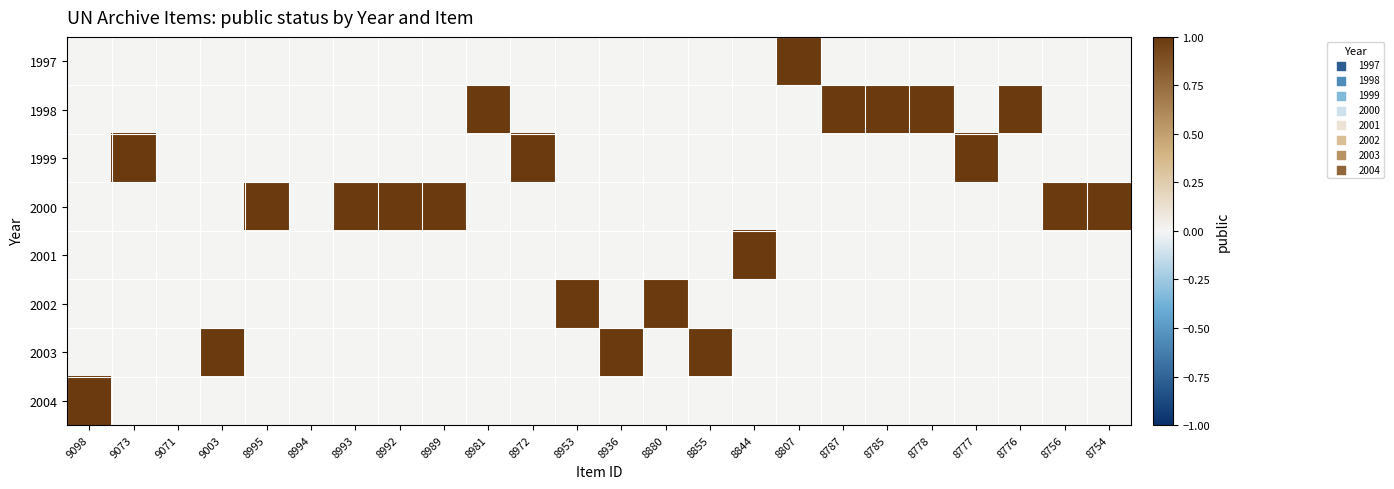

At how many categories does at least one series exceed 0?

22